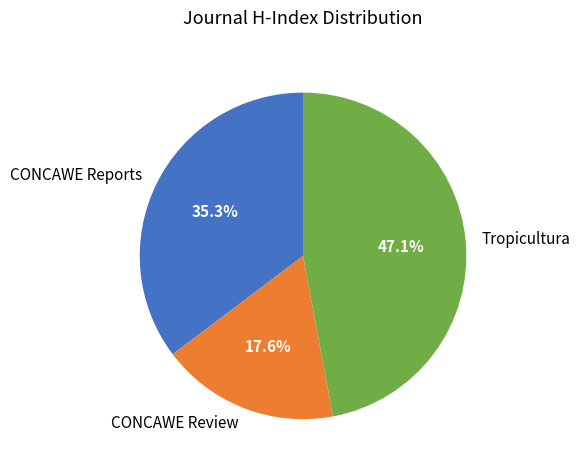

True or false: Tropicultura accounts for 59% of the total.

False